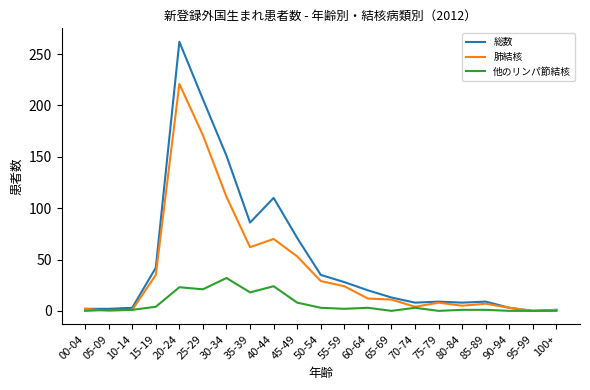

Which series has the widest spread of values?

総数